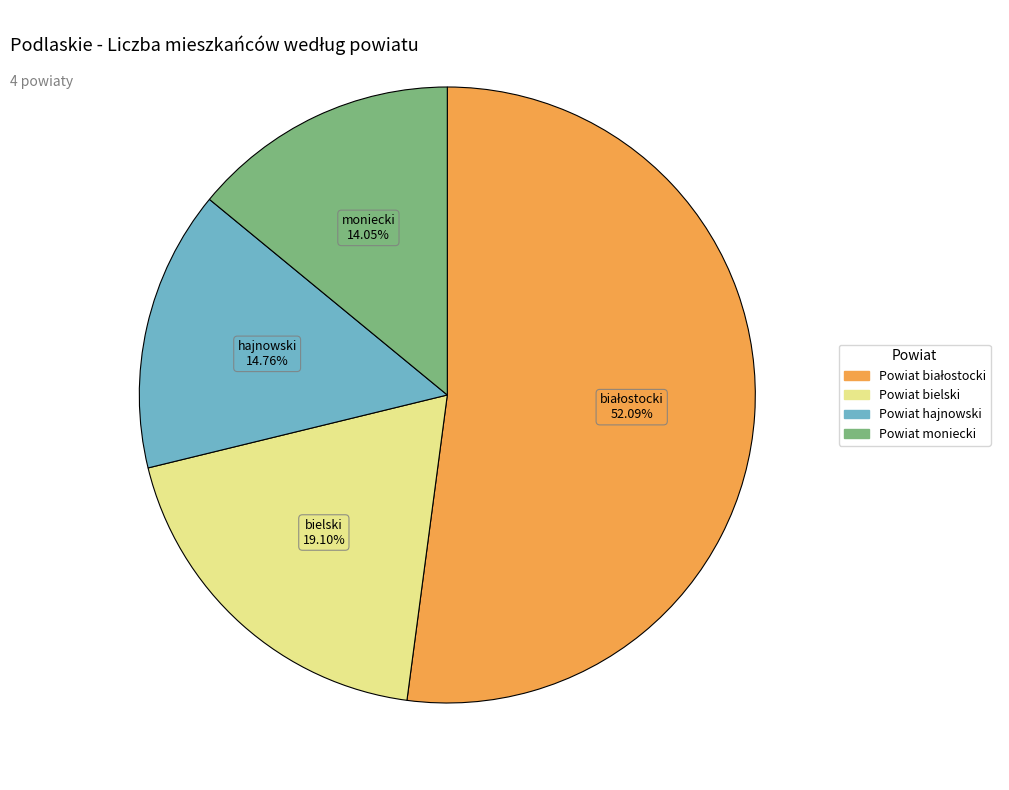

How much of the chart is everything except Powiat bielski?

80.9%